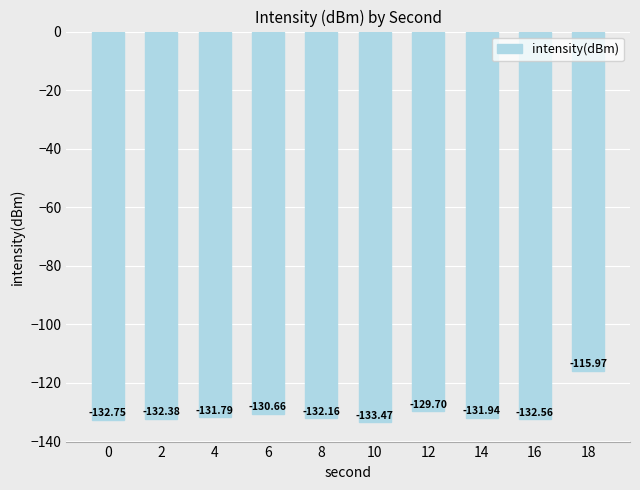

What is the smallest value displayed?

-133.5